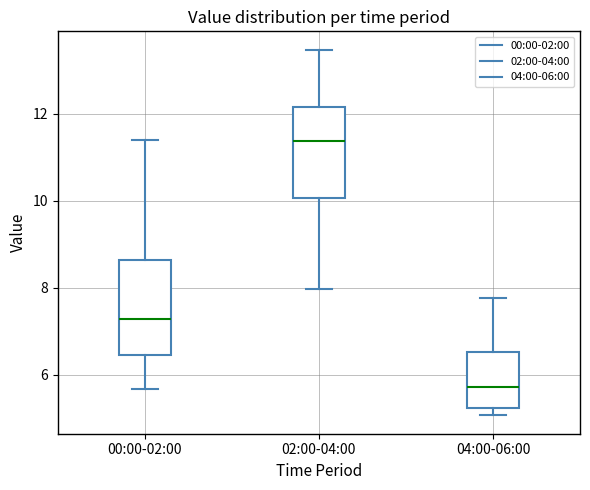

Which box's median line is the lowest?

04:00-06:00